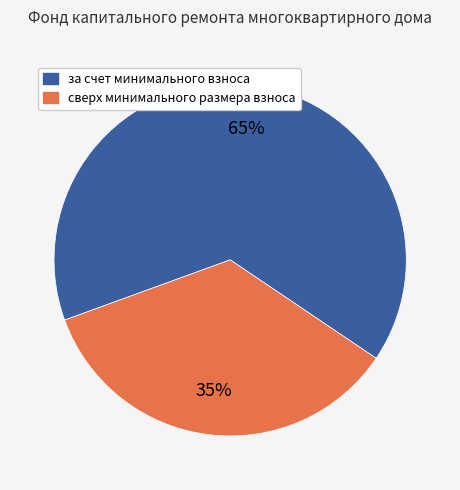

True or false: за счет минимального взноса accounts for 51% of the total.

False